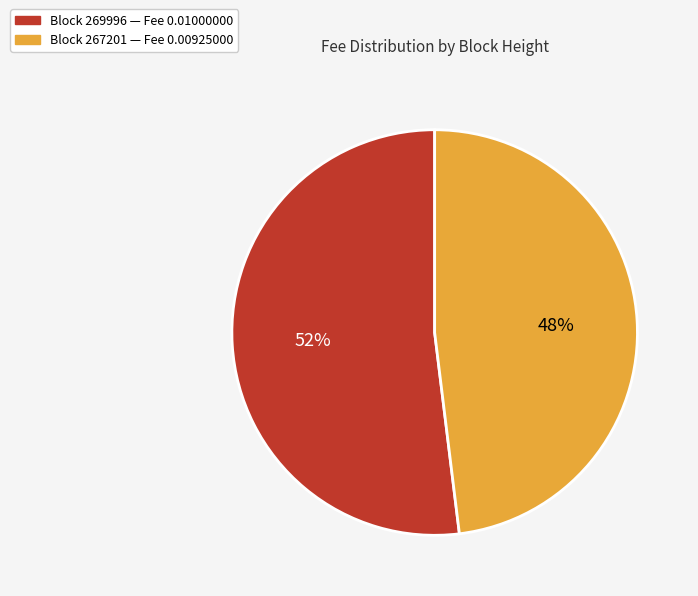

To the nearest percent, what is the average slice percentage?

50%